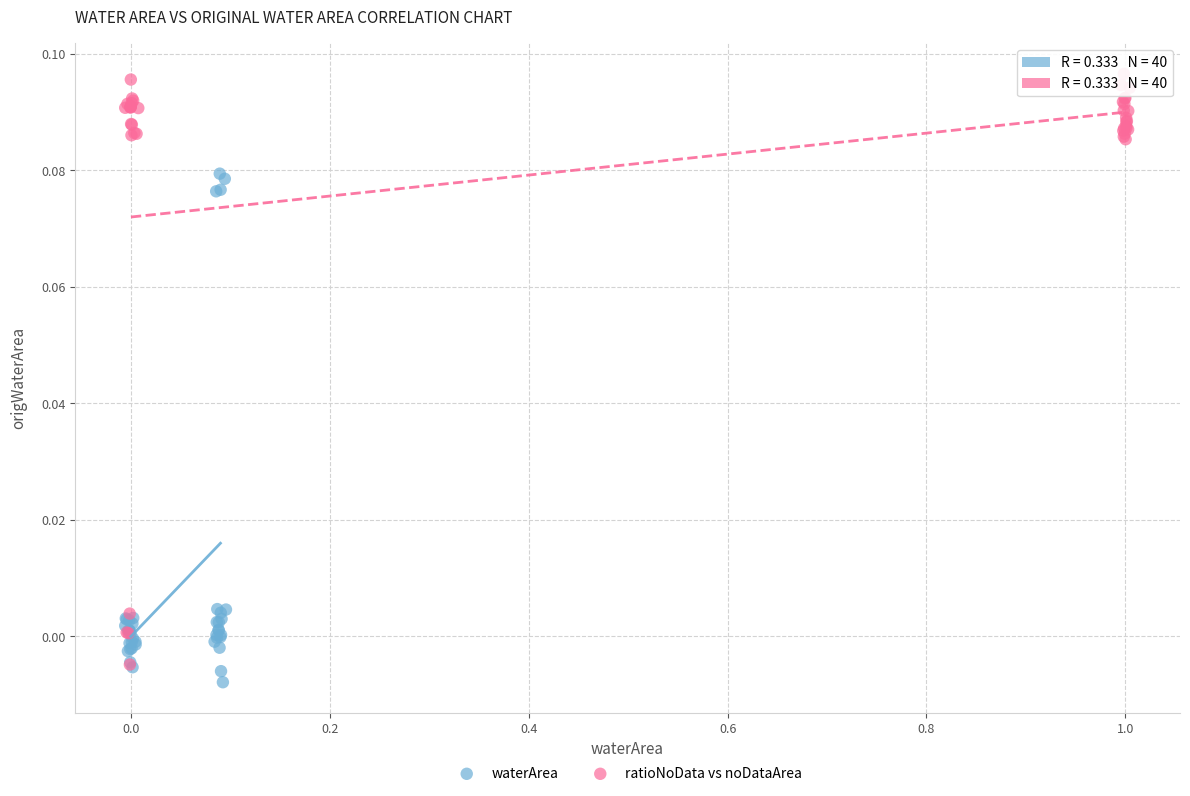

Which series reaches the maximum Y coordinate?

ratioNoData vs noDataArea